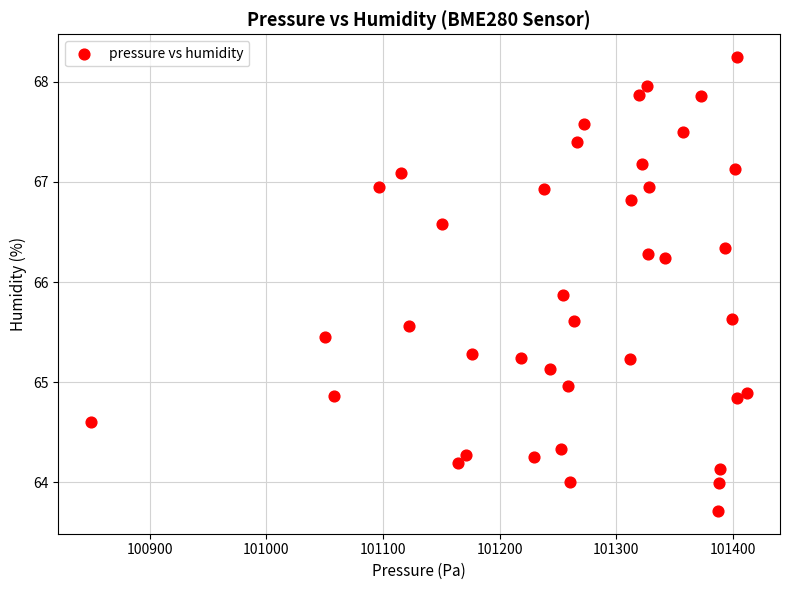

What is the range of Y values (max minus min)?

4.5